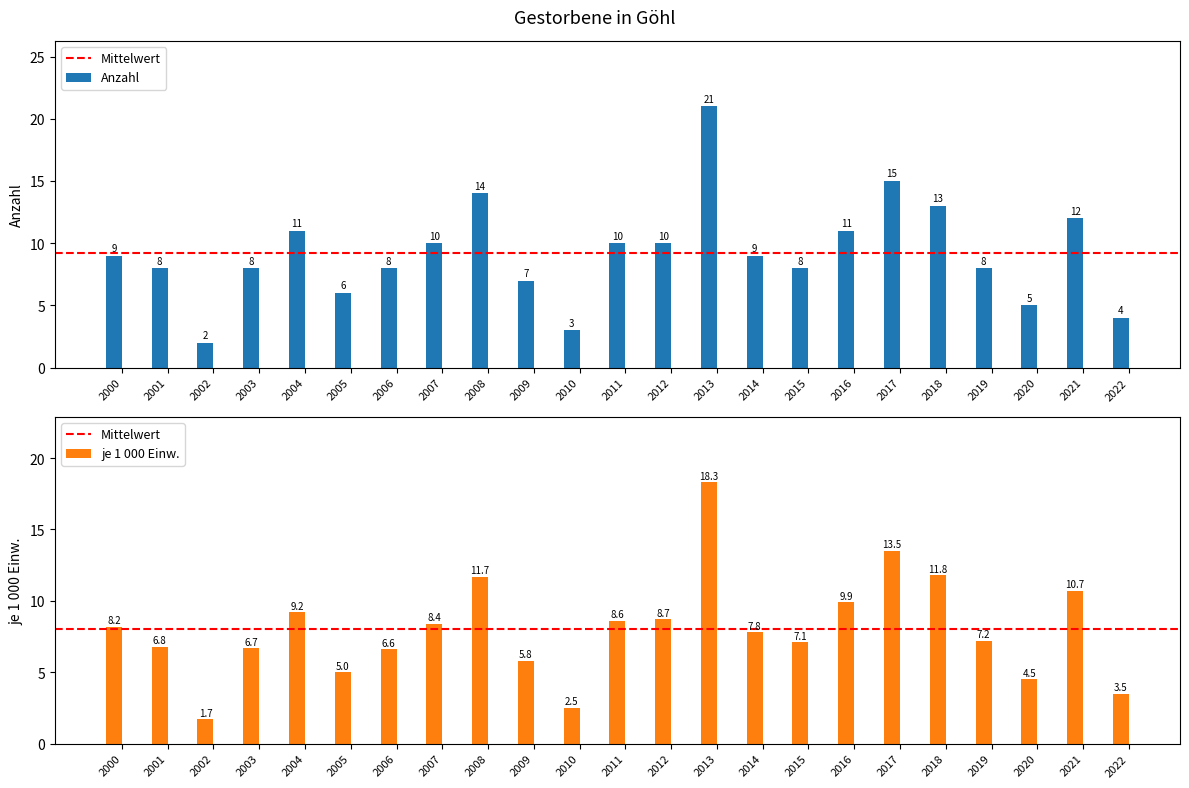

Is the value of Anzahl at 2004 greater than the value of je 1 000 Einw. at 2007?

Yes